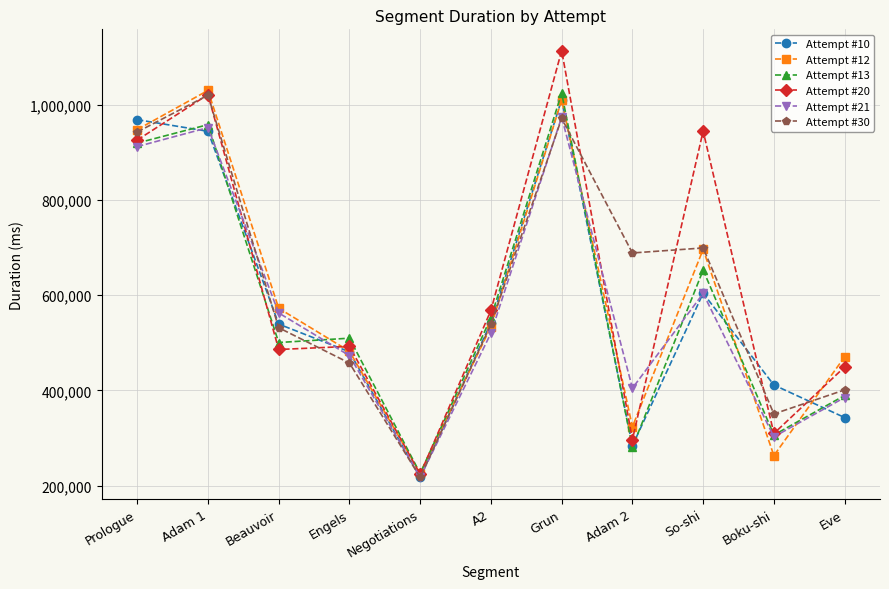

Which category has the highest value in the Attempt #20 series?

Grun